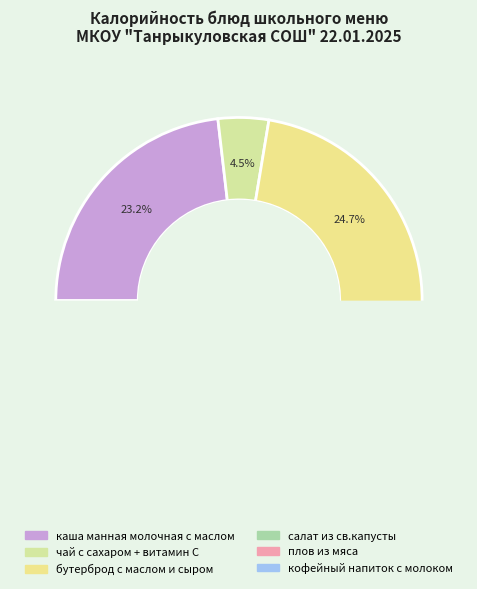

How many slices are in this pie chart?

6